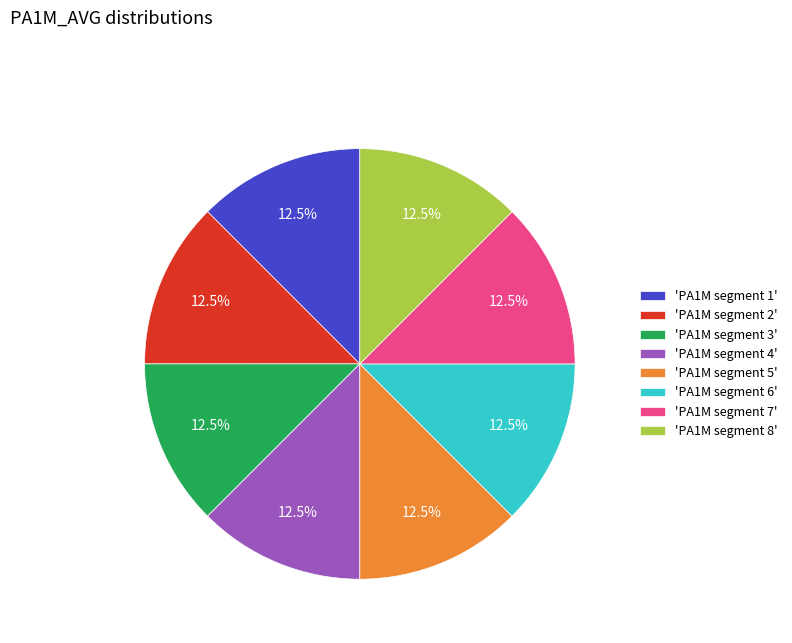

Is the sum of 'PA1M segment 7' and 'PA1M segment 6' greater than half?

No